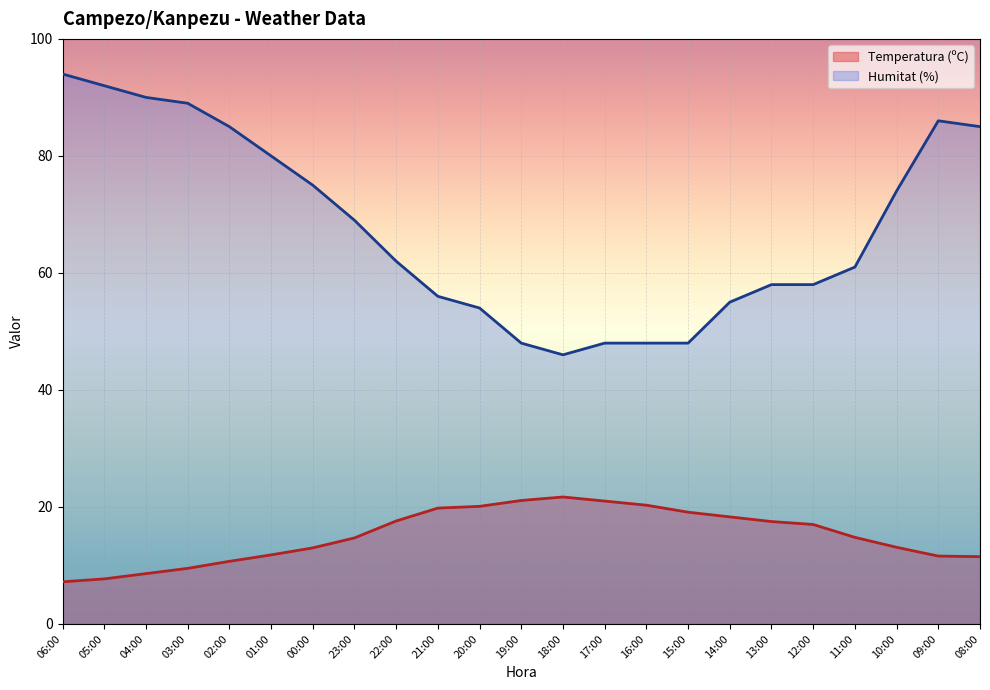

Count the number of data series in this chart.

2